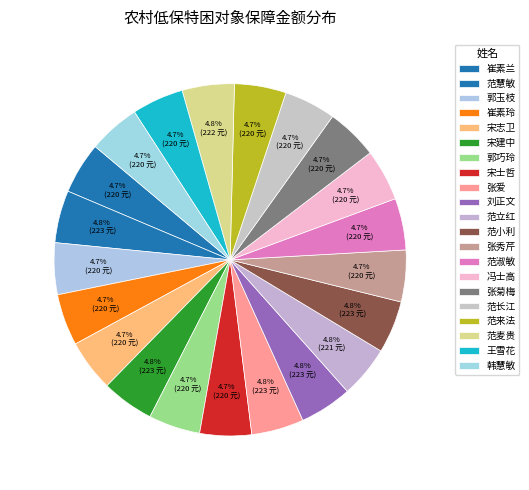

Does 范慧敏 account for over 50% of the chart?

No